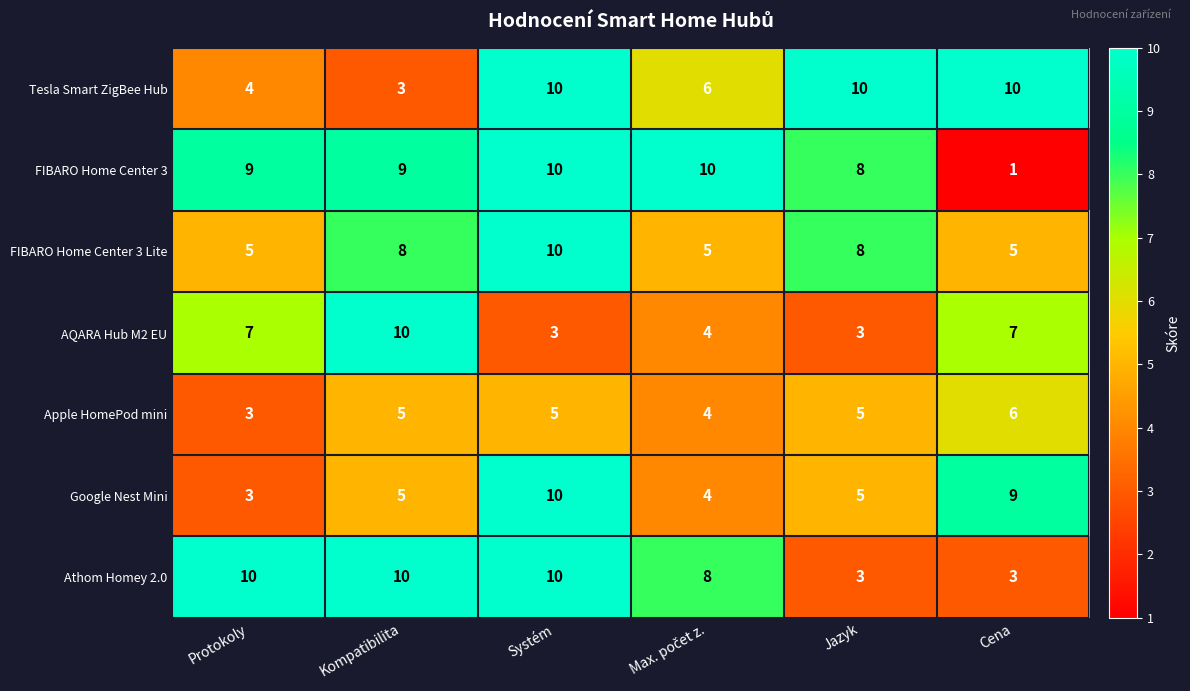

Between Systém and Cena, which series saw the biggest shift?

FIBARO Home Center 3